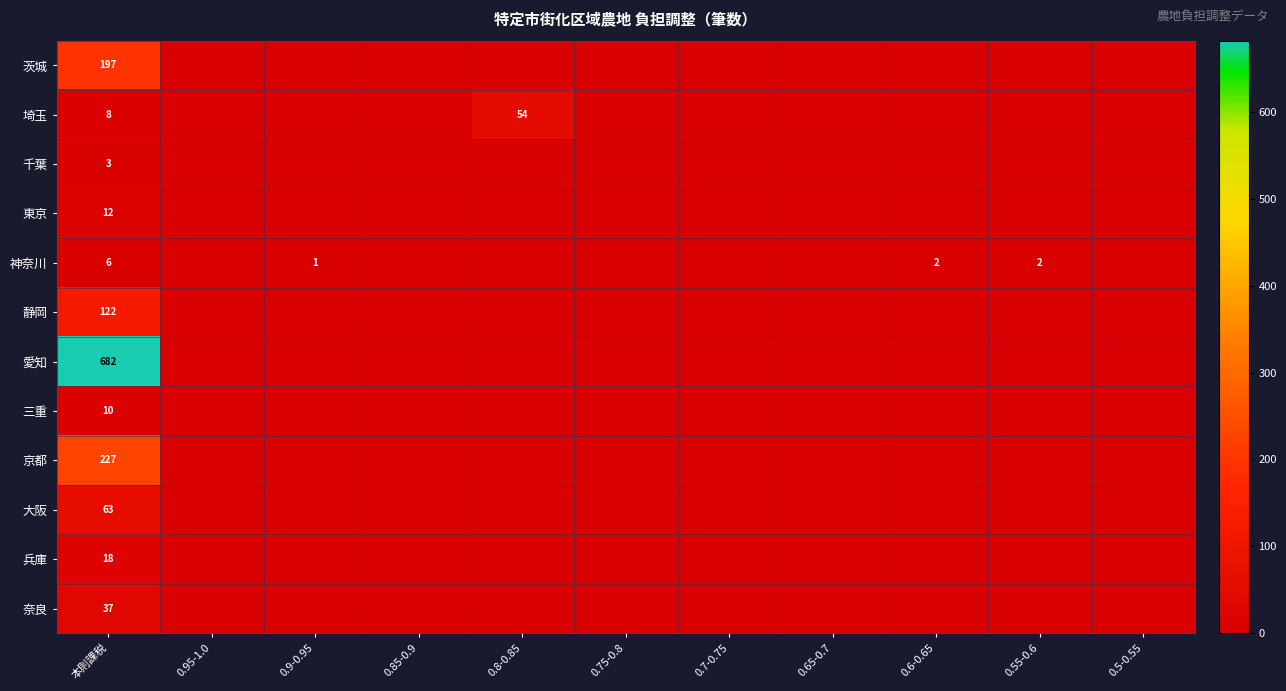

Is it true that 埼玉 equals 14 at 本則課税?

False